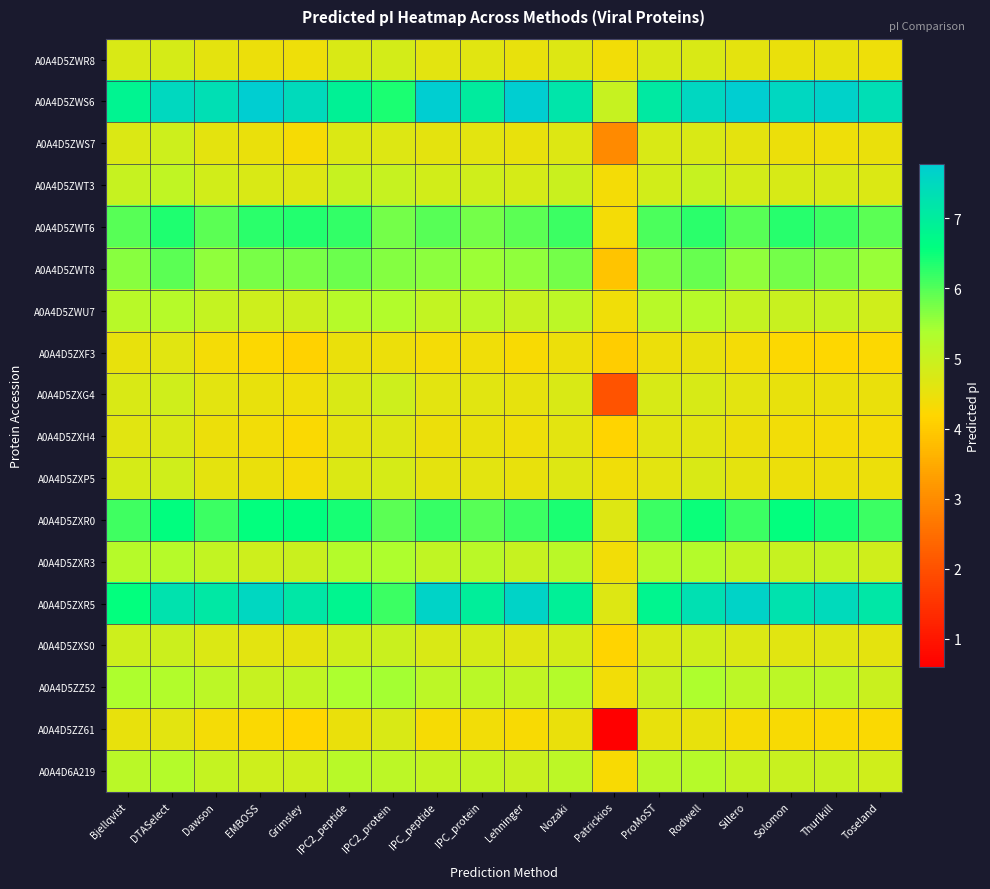

Reading left to right, what are all the values shown in this chart?

A0A4D5ZWR8: Bjellqvist=4.7	DTASelect=4.8	Dawson=4.6	EMBOSS=4.4	Grimsley=4.4	IPC2_peptide=4.7	IPC2_protein=4.8	IPC_peptide=4.6	IPC_protein=4.6	Lehninger=4.5	Nozaki=4.7	Patrickios=4.4	ProMoST=4.7	Rodwell=4.7	Sillero=4.6	Solomon=4.5	Thurlkill=4.5	Toseland=4.4
A0A4D5ZWS6: Bjellqvist=6.8	DTASelect=7.5	Dawson=7.4	EMBOSS=7.8	Grimsley=7.5	IPC2_peptide=6.9	IPC2_protein=6.4	IPC_peptide=7.8	IPC_protein=7.0	Lehninger=7.8	Nozaki=7.2	Patrickios=5.0	ProMoST=7.1	Rodwell=7.5	Sillero=7.8	Solomon=7.5	Thurlkill=7.7	Toseland=7.4
A0A4D5ZWS7: Bjellqvist=4.7	DTASelect=4.9	Dawson=4.6	EMBOSS=4.5	Grimsley=4.3	IPC2_peptide=4.7	IPC2_protein=4.7	IPC_peptide=4.6	IPC_protein=4.6	Lehninger=4.5	Nozaki=4.7	Patrickios=3.0	ProMoST=4.7	Rodwell=4.7	Sillero=4.6	Solomon=4.5	Thurlkill=4.4	Toseland=4.5
A0A4D5ZWT3: Bjellqvist=5.0	DTASelect=5.1	Dawson=4.8	EMBOSS=4.7	Grimsley=4.7	IPC2_peptide=5.0	IPC2_protein=5.0	IPC_peptide=4.8	IPC_protein=4.9	Lehninger=4.8	Nozaki=5.0	Patrickios=4.3	ProMoST=4.9	Rodwell=5.0	Sillero=4.8	Solomon=4.8	Thurlkill=4.8	Toseland=4.7
A0A4D5ZWT6: Bjellqvist=6.0	DTASelect=6.4	Dawson=5.9	EMBOSS=6.3	Grimsley=6.3	IPC2_peptide=6.2	IPC2_protein=5.8	IPC_peptide=6.0	IPC_protein=5.8	Lehninger=5.9	Nozaki=6.2	Patrickios=4.4	ProMoST=6.1	Rodwell=6.3	Sillero=6.0	Solomon=6.3	Thurlkill=6.2	Toseland=5.9
A0A4D5ZWT8: Bjellqvist=5.6	DTASelect=5.9	Dawson=5.6	EMBOSS=5.7	Grimsley=5.8	IPC2_peptide=5.8	IPC2_protein=5.7	IPC_peptide=5.6	IPC_protein=5.5	Lehninger=5.6	Nozaki=5.8	Patrickios=3.9	ProMoST=5.7	Rodwell=5.9	Sillero=5.6	Solomon=5.8	Thurlkill=5.7	Toseland=5.5
A0A4D5ZWU7: Bjellqvist=5.2	DTASelect=5.2	Dawson=5.1	EMBOSS=4.9	Grimsley=4.9	IPC2_peptide=5.2	IPC2_protein=5.3	IPC_peptide=5.1	IPC_protein=5.2	Lehninger=5.0	Nozaki=5.2	Patrickios=4.4	ProMoST=5.2	Rodwell=5.2	Sillero=5.1	Solomon=5.0	Thurlkill=5.0	Toseland=4.9
A0A4D5ZXF3: Bjellqvist=4.5	DTASelect=4.6	Dawson=4.3	EMBOSS=4.2	Grimsley=4.1	IPC2_peptide=4.5	IPC2_protein=4.4	IPC_peptide=4.3	IPC_protein=4.4	Lehninger=4.3	Nozaki=4.5	Patrickios=4.0	ProMoST=4.5	Rodwell=4.5	Sillero=4.3	Solomon=4.2	Thurlkill=4.2	Toseland=4.2
A0A4D5ZXG4: Bjellqvist=4.7	DTASelect=4.9	Dawson=4.6	EMBOSS=4.5	Grimsley=4.4	IPC2_peptide=4.7	IPC2_protein=4.9	IPC_peptide=4.6	IPC_protein=4.6	Lehninger=4.5	Nozaki=4.7	Patrickios=2.0	ProMoST=4.8	Rodwell=4.8	Sillero=4.6	Solomon=4.5	Thurlkill=4.5	Toseland=4.5
A0A4D5ZXH4: Bjellqvist=4.6	DTASelect=4.7	Dawson=4.5	EMBOSS=4.4	Grimsley=4.3	IPC2_peptide=4.6	IPC2_protein=4.7	IPC_peptide=4.5	IPC_protein=4.5	Lehninger=4.4	Nozaki=4.6	Patrickios=4.2	ProMoST=4.6	Rodwell=4.6	Sillero=4.5	Solomon=4.4	Thurlkill=4.4	Toseland=4.4
A0A4D5ZXP5: Bjellqvist=4.8	DTASelect=4.9	Dawson=4.6	EMBOSS=4.5	Grimsley=4.4	IPC2_peptide=4.7	IPC2_protein=4.8	IPC_peptide=4.6	IPC_protein=4.6	Lehninger=4.5	Nozaki=4.7	Patrickios=4.4	ProMoST=4.6	Rodwell=4.7	Sillero=4.6	Solomon=4.5	Thurlkill=4.4	Toseland=4.5
A0A4D5ZXR0: Bjellqvist=6.1	DTASelect=6.6	Dawson=6.2	EMBOSS=6.5	Grimsley=6.6	IPC2_peptide=6.4	IPC2_protein=5.9	IPC_peptide=6.2	IPC_protein=6.0	Lehninger=6.2	Nozaki=6.4	Patrickios=4.7	ProMoST=6.2	Rodwell=6.5	Sillero=6.2	Solomon=6.6	Thurlkill=6.4	Toseland=6.2
A0A4D5ZXR3: Bjellqvist=5.2	DTASelect=5.2	Dawson=5.1	EMBOSS=4.9	Grimsley=5.0	IPC2_peptide=5.3	IPC2_protein=5.4	IPC_peptide=5.1	IPC_protein=5.2	Lehninger=5.0	Nozaki=5.2	Patrickios=4.4	ProMoST=5.2	Rodwell=5.3	Sillero=5.1	Solomon=5.0	Thurlkill=5.0	Toseland=4.9
A0A4D5ZXR5: Bjellqvist=6.5	DTASelect=7.2	Dawson=7.1	EMBOSS=7.5	Grimsley=7.1	IPC2_peptide=6.8	IPC2_protein=6.2	IPC_peptide=7.6	IPC_protein=7.0	Lehninger=7.6	Nozaki=6.9	Patrickios=4.7	ProMoST=6.8	Rodwell=7.3	Sillero=7.6	Solomon=7.3	Thurlkill=7.5	Toseland=7.1
A0A4D5ZXS0: Bjellqvist=4.9	DTASelect=4.9	Dawson=4.7	EMBOSS=4.6	Grimsley=4.6	IPC2_peptide=4.9	IPC2_protein=5.0	IPC_peptide=4.7	IPC_protein=4.8	Lehninger=4.7	Nozaki=4.8	Patrickios=4.2	ProMoST=4.7	Rodwell=4.9	Sillero=4.7	Solomon=4.6	Thurlkill=4.6	Toseland=4.6
A0A4D5ZZ52: Bjellqvist=5.3	DTASelect=5.3	Dawson=5.2	EMBOSS=5.0	Grimsley=5.1	IPC2_peptide=5.4	IPC2_protein=5.4	IPC_peptide=5.2	IPC_protein=5.2	Lehninger=5.1	Nozaki=5.3	Patrickios=4.4	ProMoST=5.0	Rodwell=5.4	Sillero=5.1	Solomon=5.1	Thurlkill=5.2	Toseland=5.0
A0A4D5ZZ61: Bjellqvist=4.5	DTASelect=4.6	Dawson=4.3	EMBOSS=4.3	Grimsley=4.2	IPC2_peptide=4.5	IPC2_protein=4.7	IPC_peptide=4.3	IPC_protein=4.4	Lehninger=4.3	Nozaki=4.5	Patrickios=0.6	ProMoST=4.5	Rodwell=4.5	Sillero=4.3	Solomon=4.3	Thurlkill=4.3	Toseland=4.3
A0A4D6A219: Bjellqvist=5.2	DTASelect=5.3	Dawson=5.0	EMBOSS=4.9	Grimsley=4.9	IPC2_peptide=5.2	IPC2_protein=5.2	IPC_peptide=5.1	IPC_protein=5.1	Lehninger=5.0	Nozaki=5.2	Patrickios=4.3	ProMoST=5.2	Rodwell=5.2	Sillero=5.0	Solomon=5.0	Thurlkill=5.0	Toseland=4.9